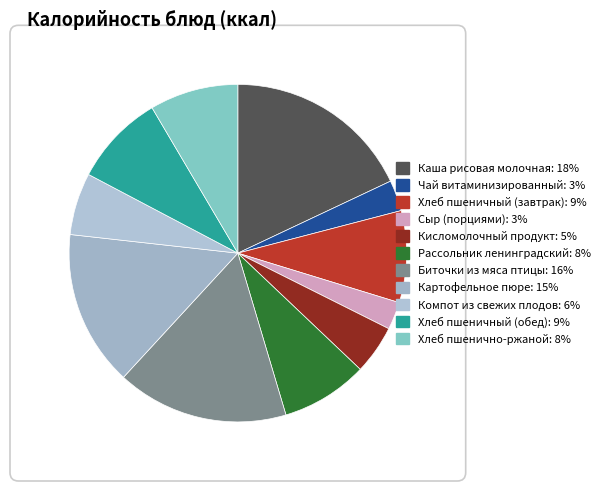

Between Хлеб пшенично-ржаной and Хлеб пшеничный (завтрак), which is larger?

Хлеб пшеничный (завтрак)